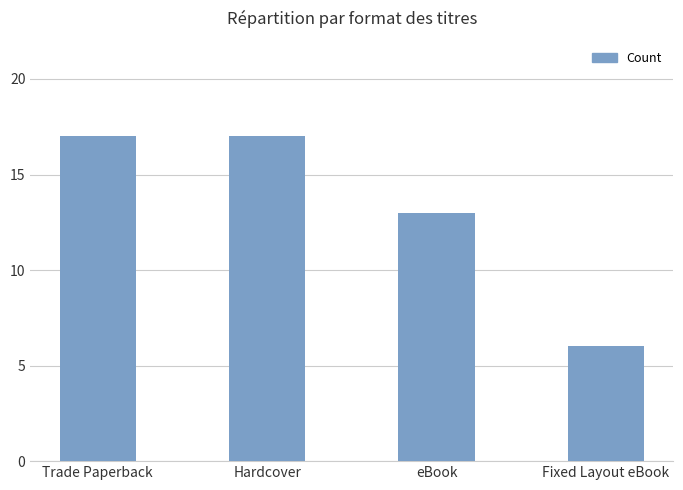

Are the bars grouped side by side (vs. stacked)?

No